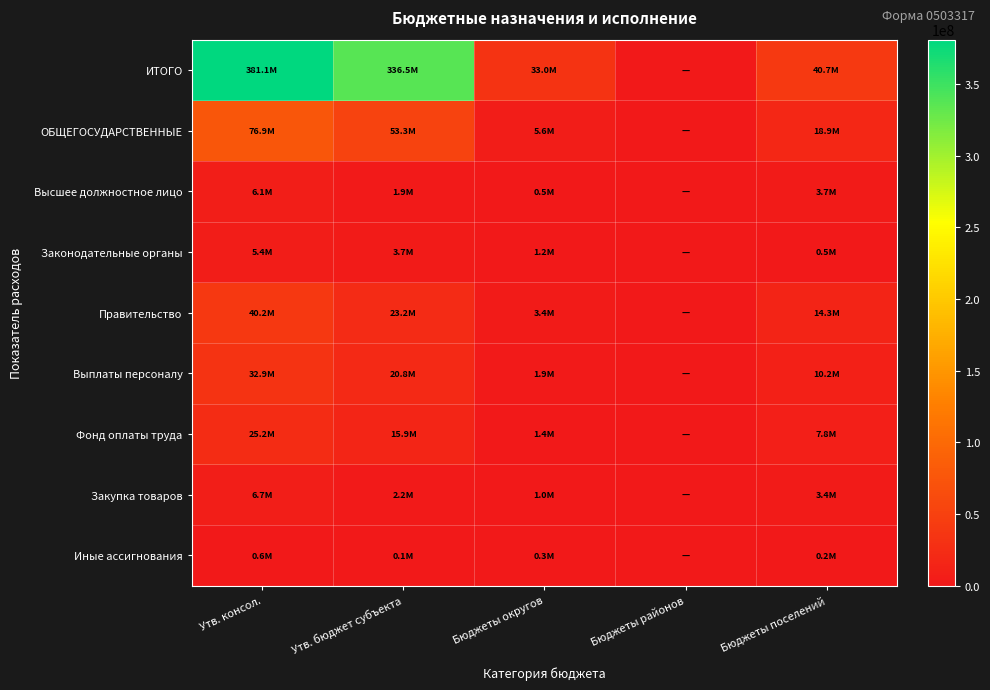

Reading left to right, list all the values displayed in this chart.

ИТОГО: Утв. консол.=381090883.6	Утв. бюджет субъекта=336519056.0	Бюджеты округов=32954600.0	Бюджеты районов=0.0	Бюджеты поселений=40696127.6
ОБЩЕГОСУДАРСТВЕННЫЕ: Утв. консол.=76936455.0	Утв. бюджет субъекта=53338940.0	Бюджеты округов=5584100.0	Бюджеты районов=0.0	Бюджеты поселений=18870315.0
Высшее должностное лицо: Утв. консол.=6050190.0	Утв. бюджет субъекта=1865900.0	Бюджеты округов=489300.0	Бюджеты районов=0.0	Бюджеты поселений=3694990.0
Законодательные органы: Утв. консол.=5444508.0	Утв. бюджет субъекта=3679915.0	Бюджеты округов=1244800.0	Бюджеты районов=0.0	Бюджеты поселений=519793.0
Правительство: Утв. консол.=40177220.0	Утв. бюджет субъекта=23192600.0	Бюджеты округов=3368800.0	Бюджеты районов=0.0	Бюджеты поселений=14290220.0
Выплаты персоналу: Утв. консол.=32879368.0	Утв. бюджет субъекта=20840100.0	Бюджеты округов=1868300.0	Бюджеты районов=0.0	Бюджеты поселений=10170968.0
Фонд оплаты труда: Утв. консол.=25175233.0	Утв. бюджет субъекта=15930200.0	Бюджеты округов=1435000.0	Бюджеты районов=0.0	Бюджеты поселений=7810033.0
Закупка товаров: Утв. консол.=6663552.0	Утв. бюджет субъекта=2244700.0	Бюджеты округов=1030000.0	Бюджеты районов=0.0	Бюджеты поселений=3388852.0
Иные ассигнования: Утв. консол.=634300.0	Утв. бюджет субъекта=107800.0	Бюджеты округов=300000.0	Бюджеты районов=0.0	Бюджеты поселений=226500.0